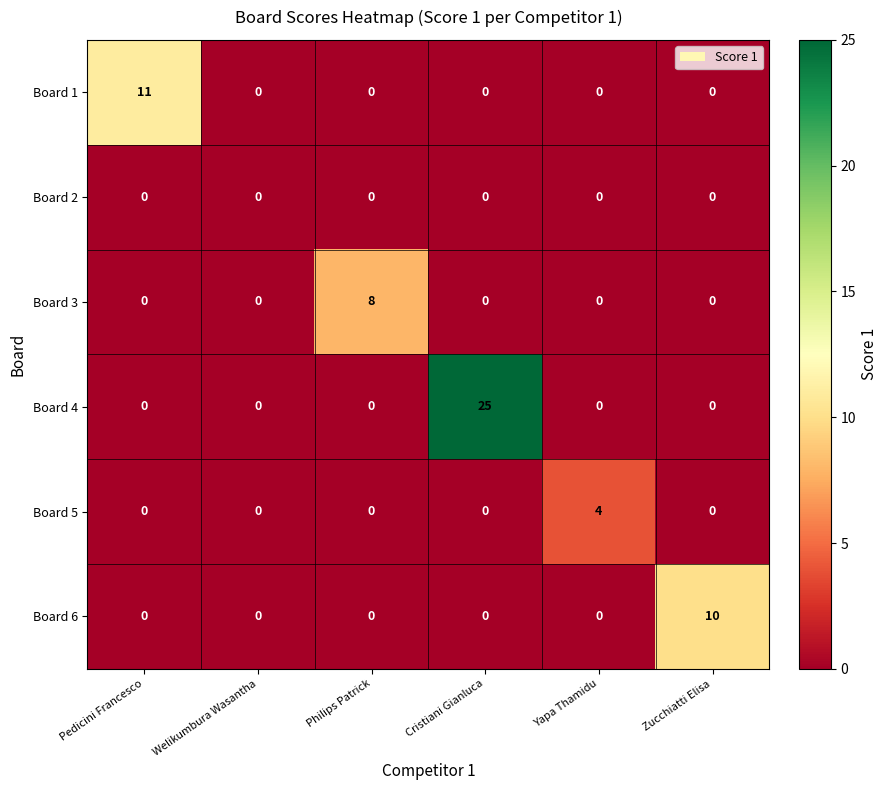

At which category is the sum across all series the highest?

Cristiani Gianluca